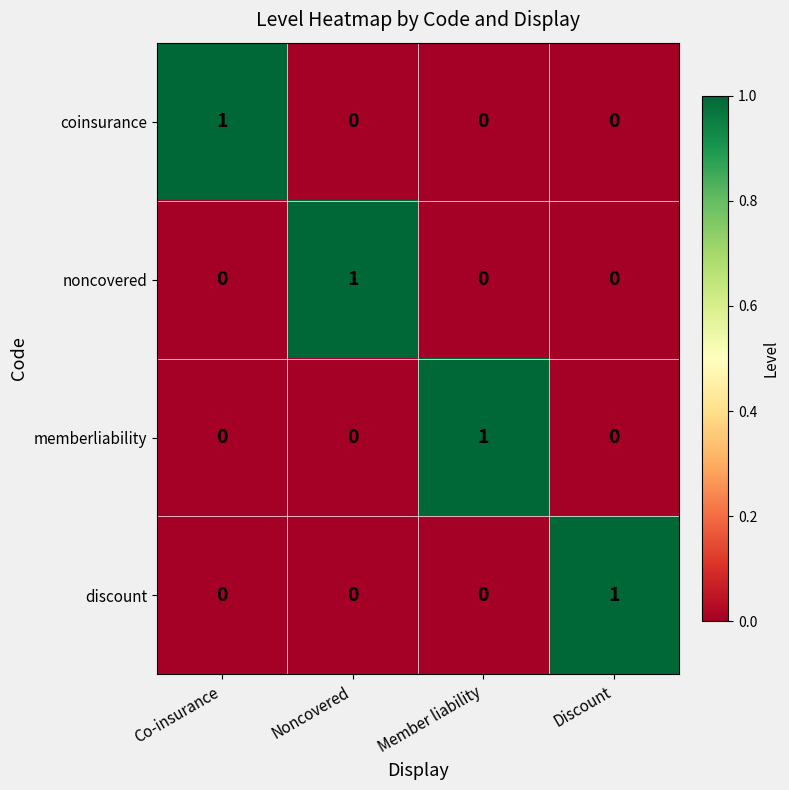

How many memberliability values are between 0 and 1?

4